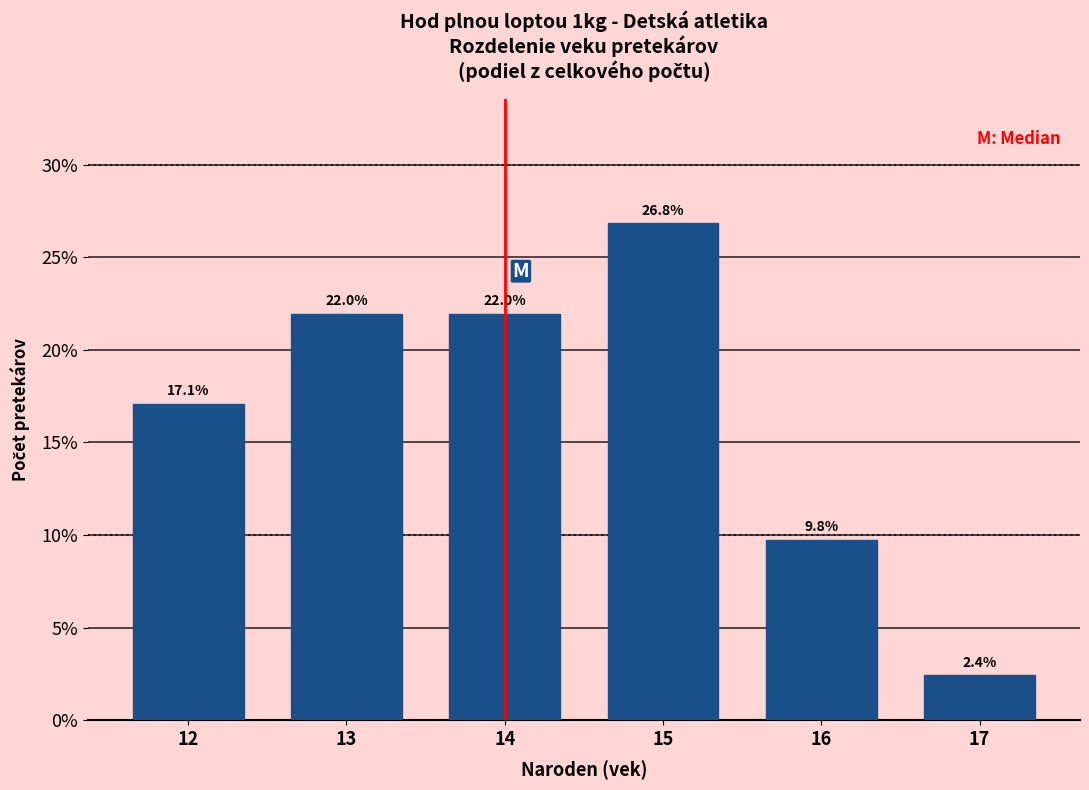

Reading left to right, transcribe all the data shown in this chart.

12=17.1	13=22.0	14=22.0	15=26.8	16=9.8	17=2.4